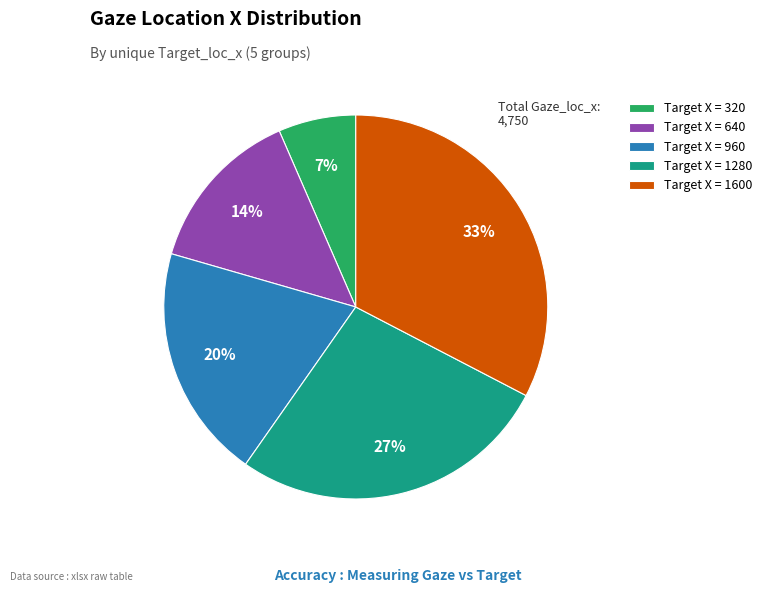

What is the largest slice in the pie chart?

Target X = 1600